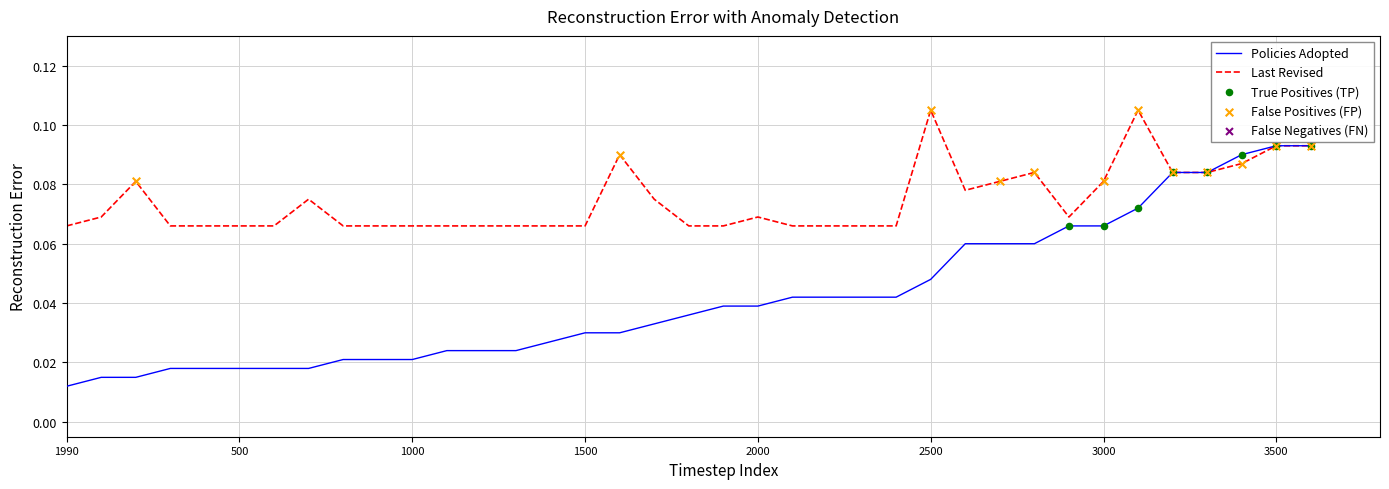

Which series has the largest range (max minus min)?

Policies Adopted